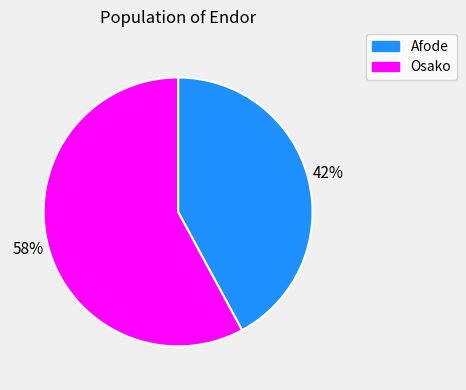

Which slice represents more than half of the pie?

Osako